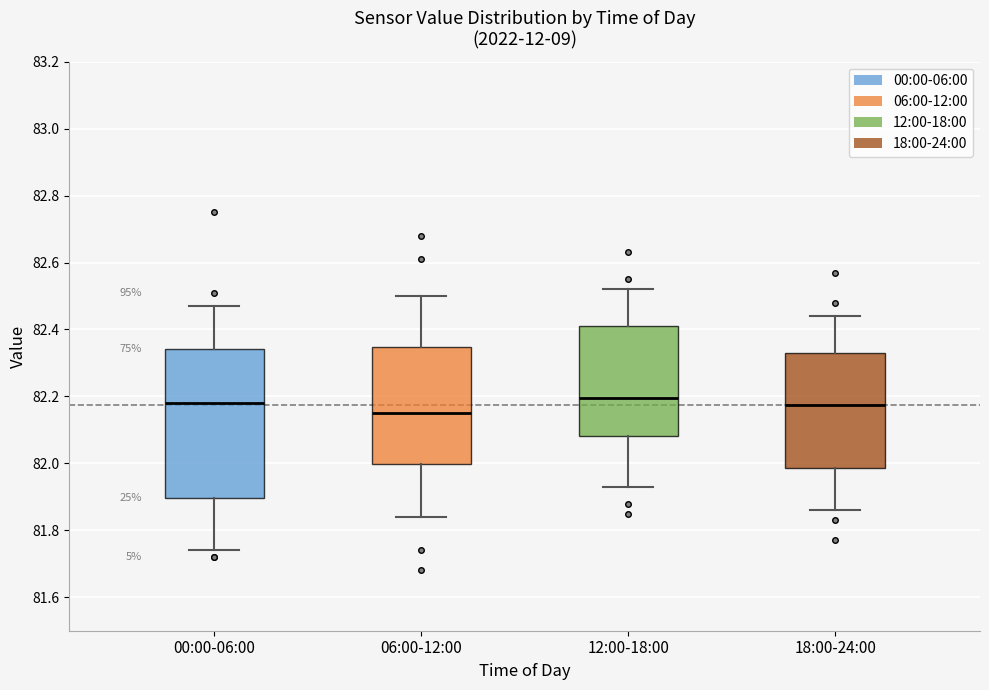

Reading left to right, transcribe this box plot: for each box, give where its median line is, the range the box spans, and where its two whiskers end, as read against the y-axis. The values are not printed on the chart, so give them approximately, as read against the axis.

00:00-06:00: median 82.18, box 81.90 to 82.34, whiskers 81.74 to 82.48
06:00-12:00: median 82.16, box 82.00 to 82.34, whiskers 81.84 to 82.50
12:00-18:00: median 82.20, box 82.08 to 82.42, whiskers 81.94 to 82.52
18:00-24:00: median 82.18, box 81.98 to 82.34, whiskers 81.86 to 82.44